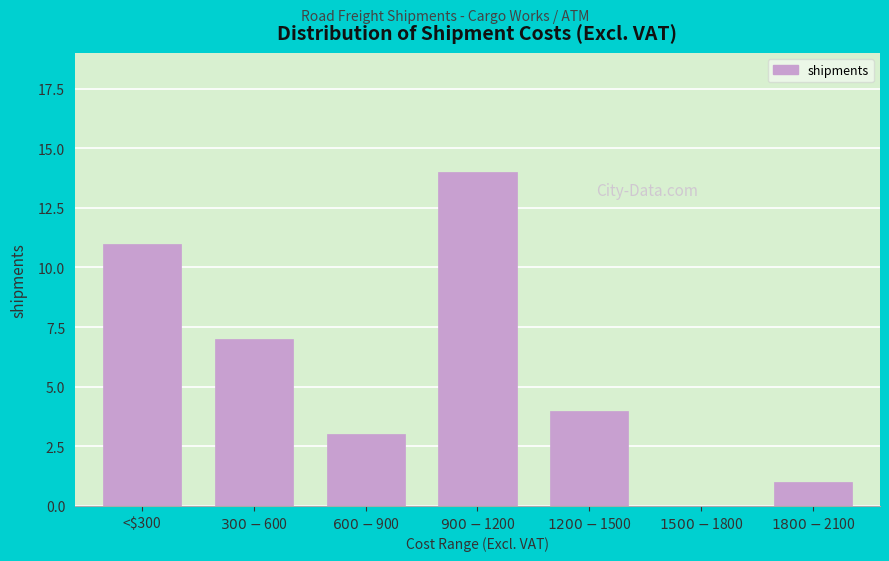

What is the maximum value shown in the chart?

14